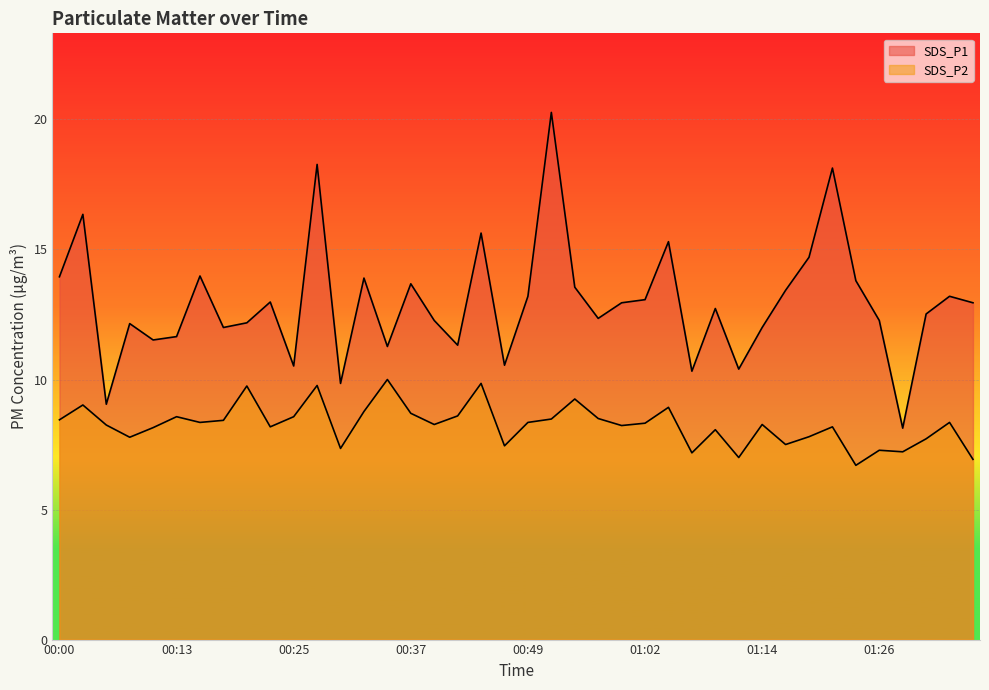

What is the difference between the highest and lowest values at 00:08?

4.4